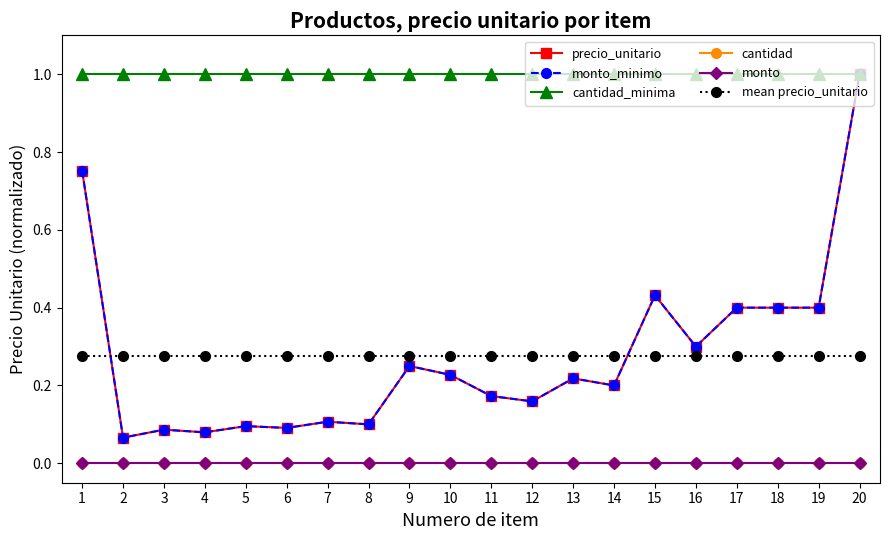

Is this an area chart (filled region under the line)?

No